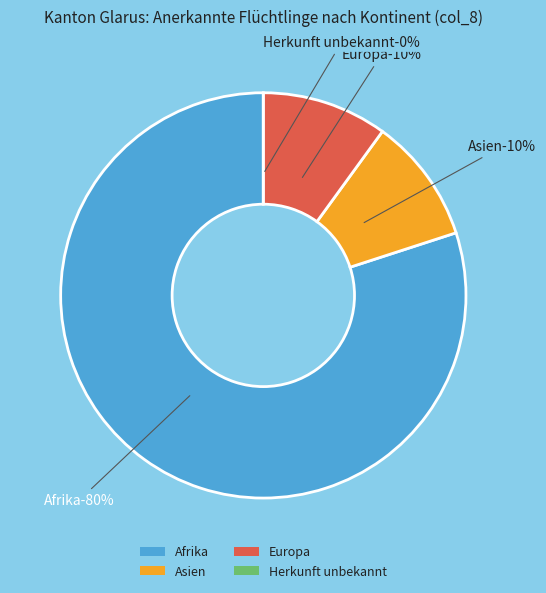

To the nearest percent, what is the average slice percentage?

25%